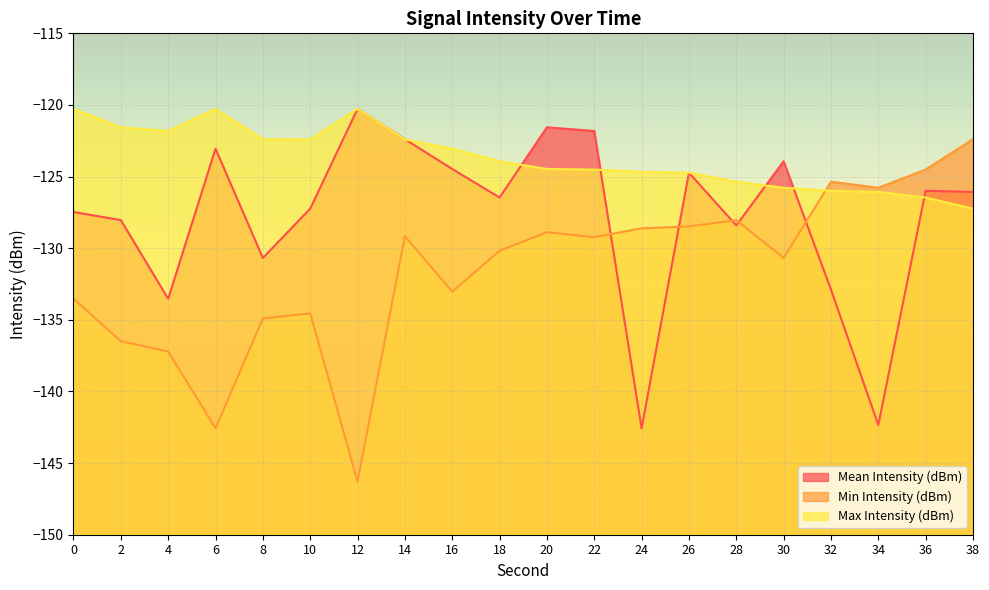

What is the average value of the Max Intensity (dBm) series?

-123.7